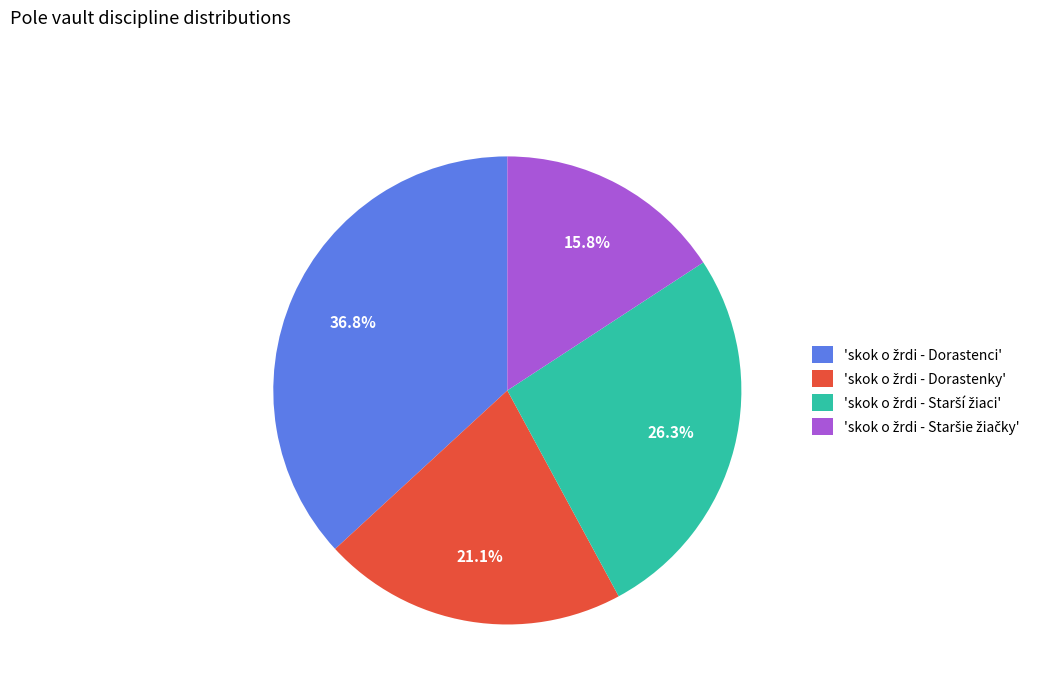

Is there any slice that represents more than half of the pie?

No